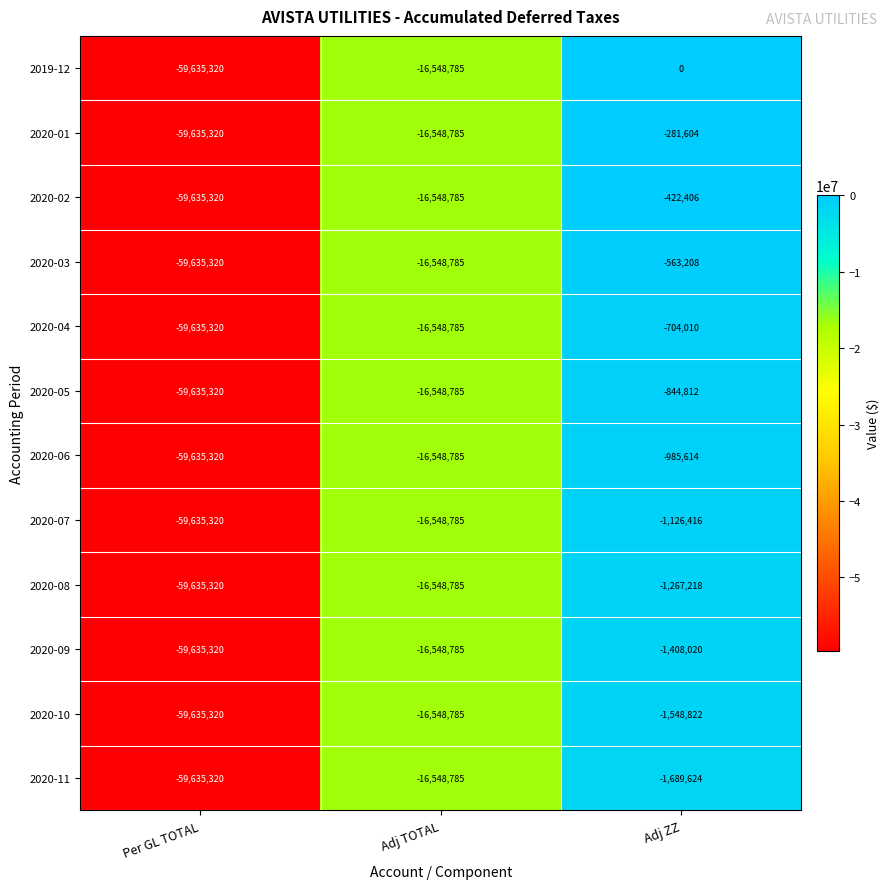

What is the spread (max minus min) of values at Adj ZZ?

1689624